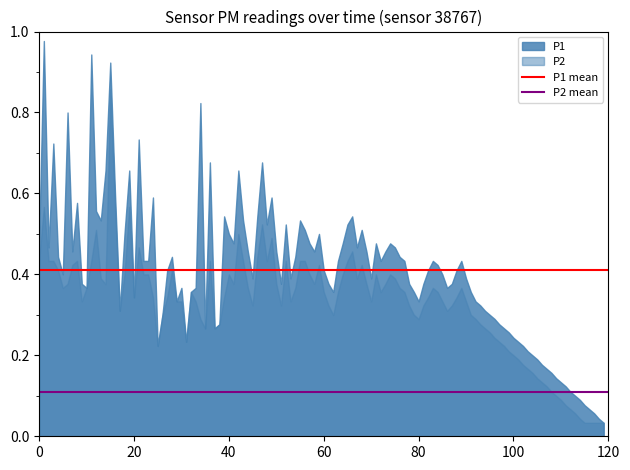

Which series has the largest total across all categories?

P1